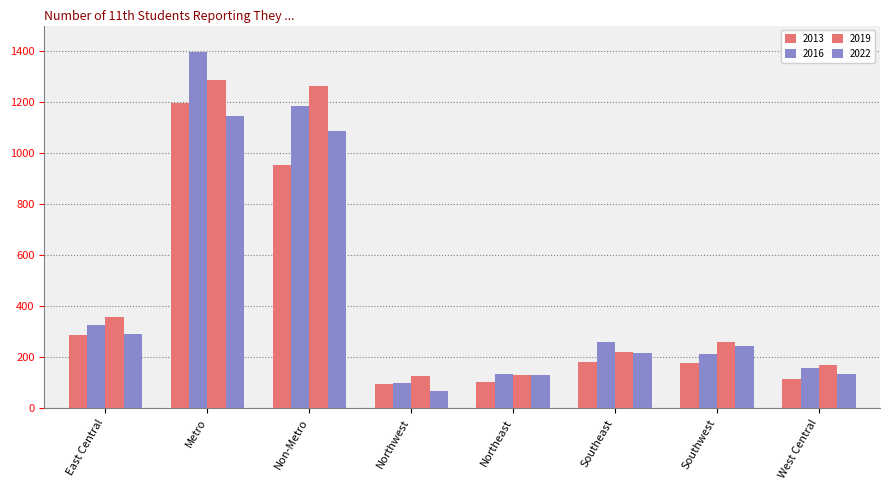

Where does the 2022 series first go above 244?

East Central